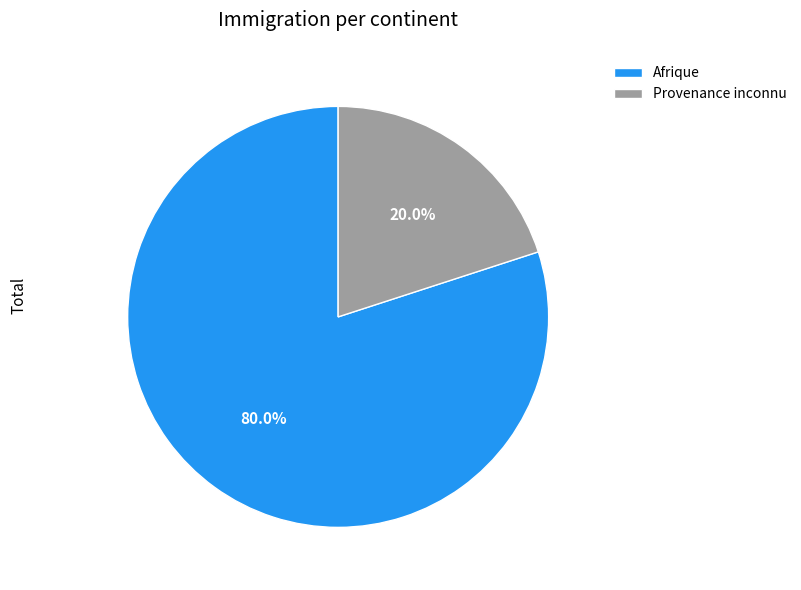

To the nearest percent, what is the combined percentage of Provenance inconnu and Afrique?

100%